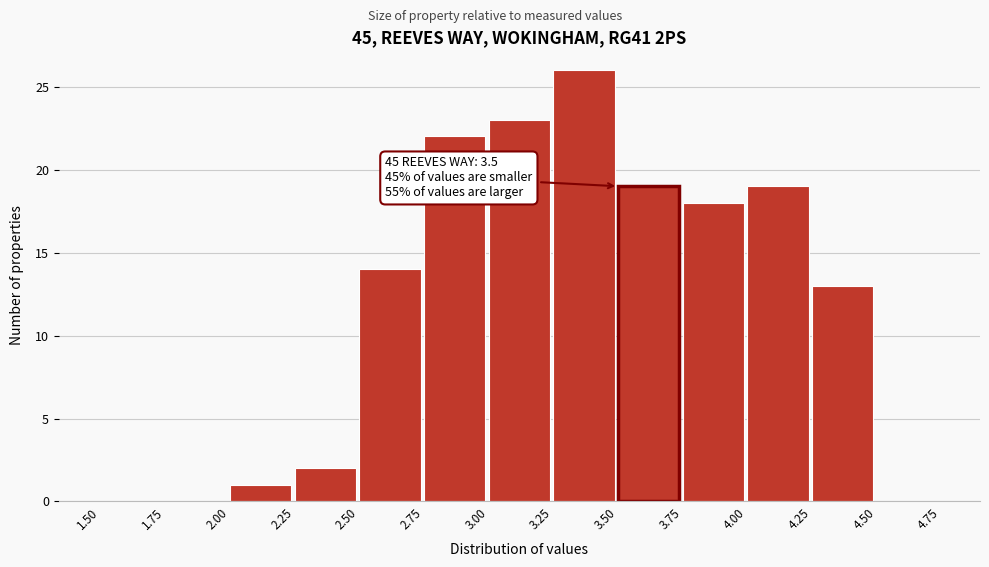

Which range on the x-axis has the tallest bar?

3.25 to 3.50